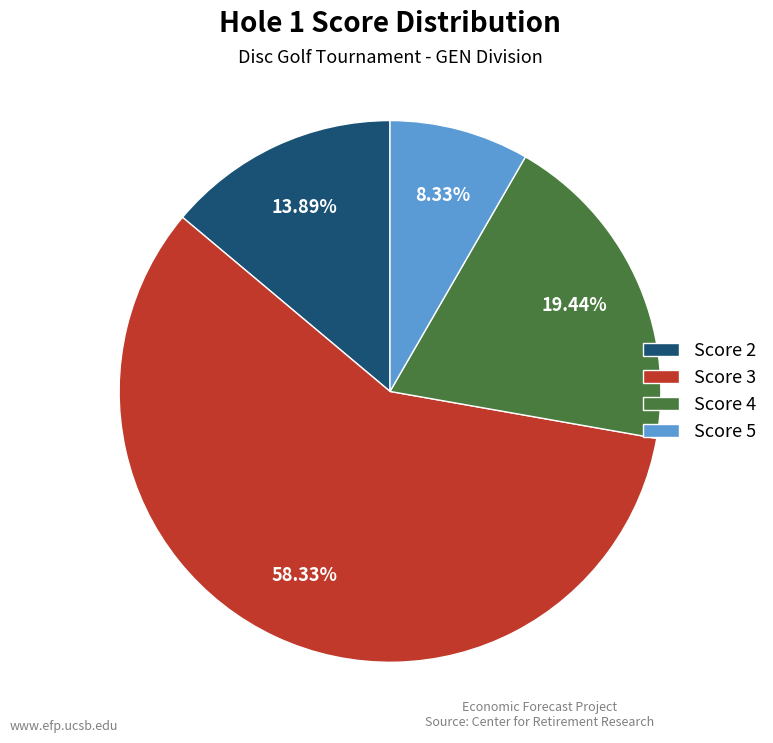

Is the sum of Score 2 and Score 5 greater than half?

No